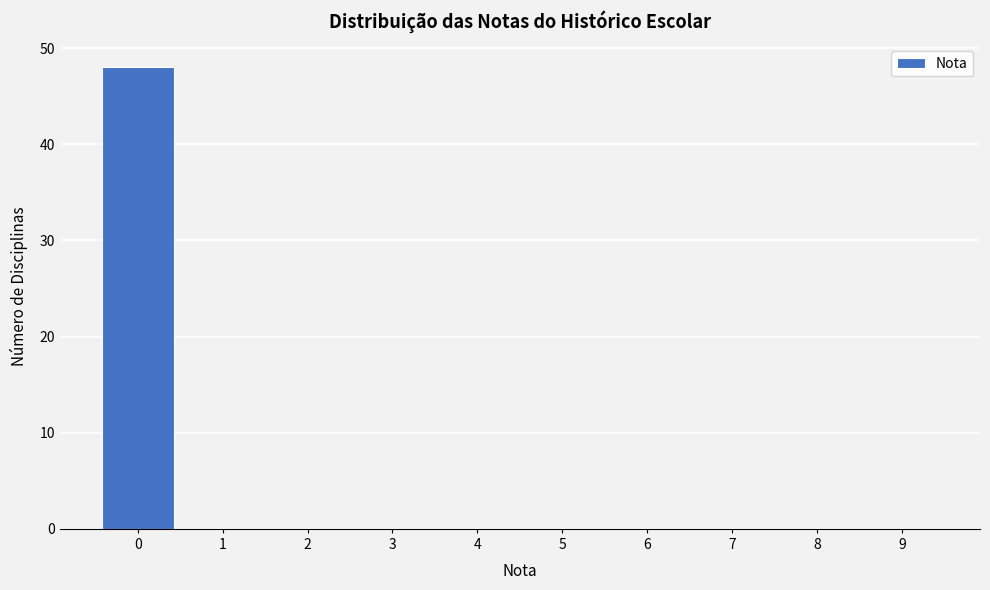

Reading left to right, what are all the values shown in this chart?

0=48	1=0	2=0	3=0	4=0	5=0	6=0	7=0	8=0	9=0